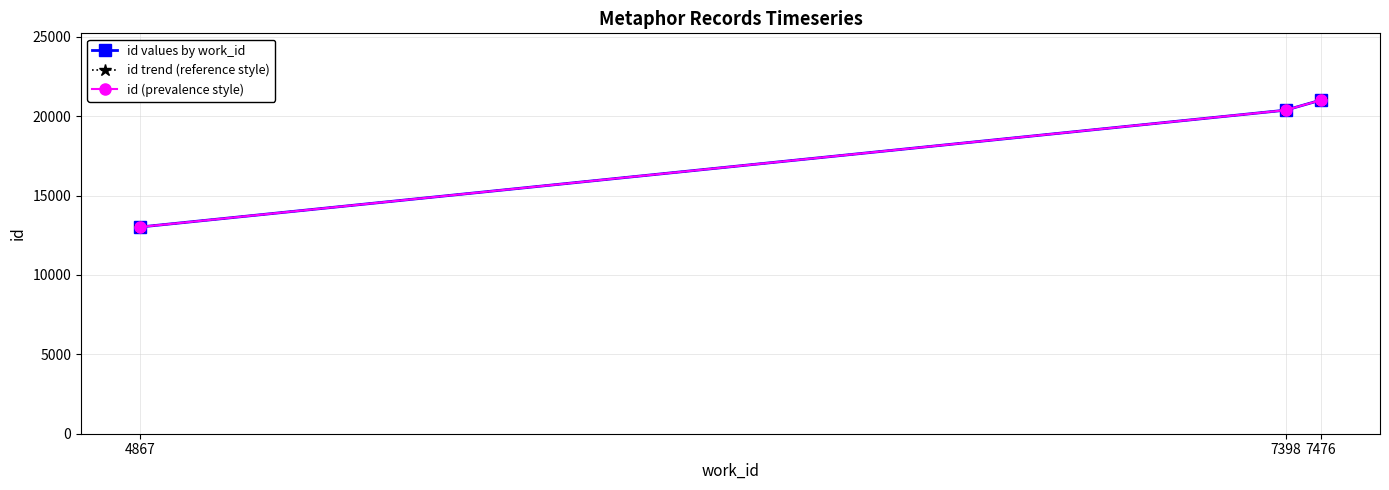

The id (prevalence style) series shows 20380 at 7398. True or false?

True